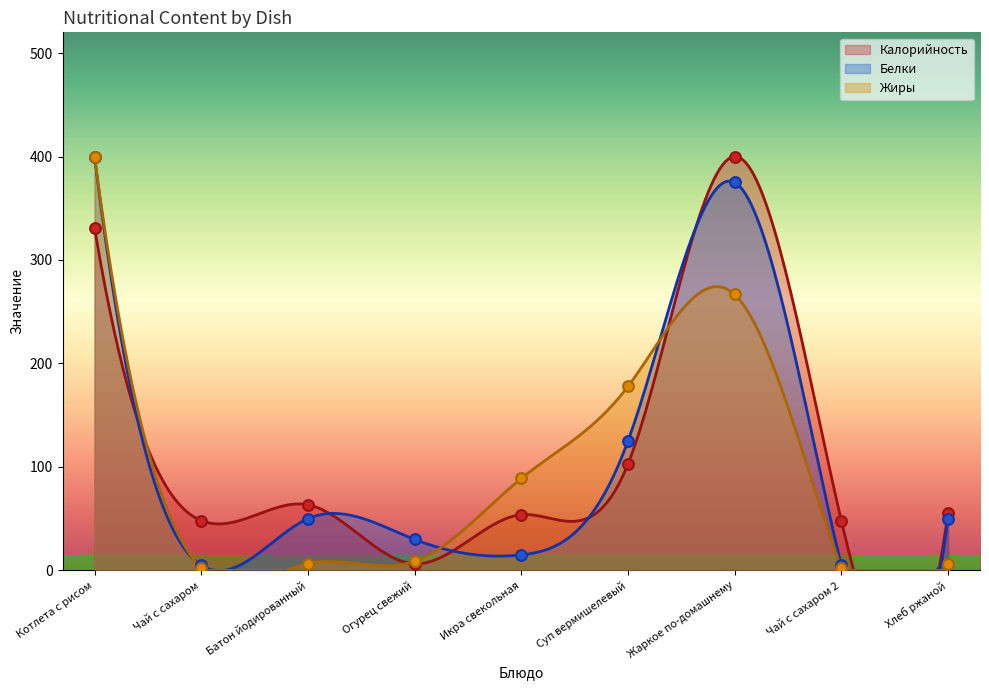

Which series has the largest total across all categories?

Калорийность